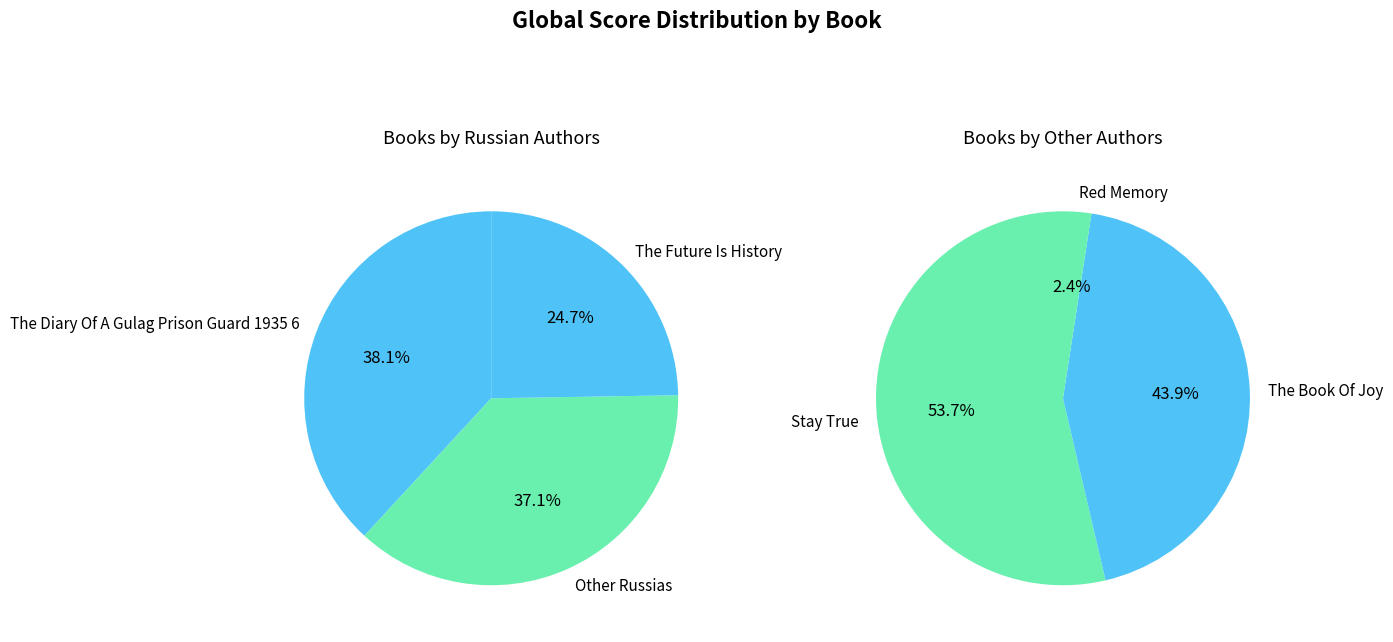

Does The Diary Of A Gulag Prison Guard 1935 6 represent more than half of the total?

No